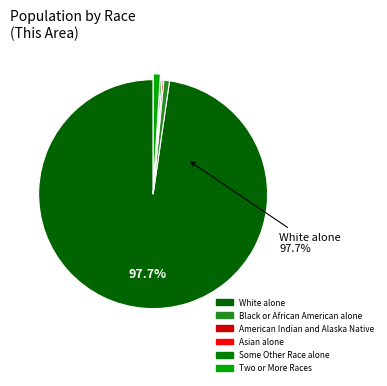

Which slice is the largest?

White alone